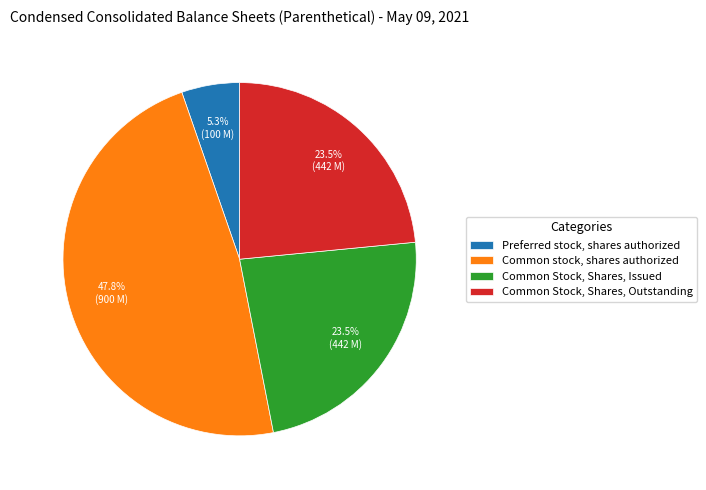

How many segments does this pie chart have?

4